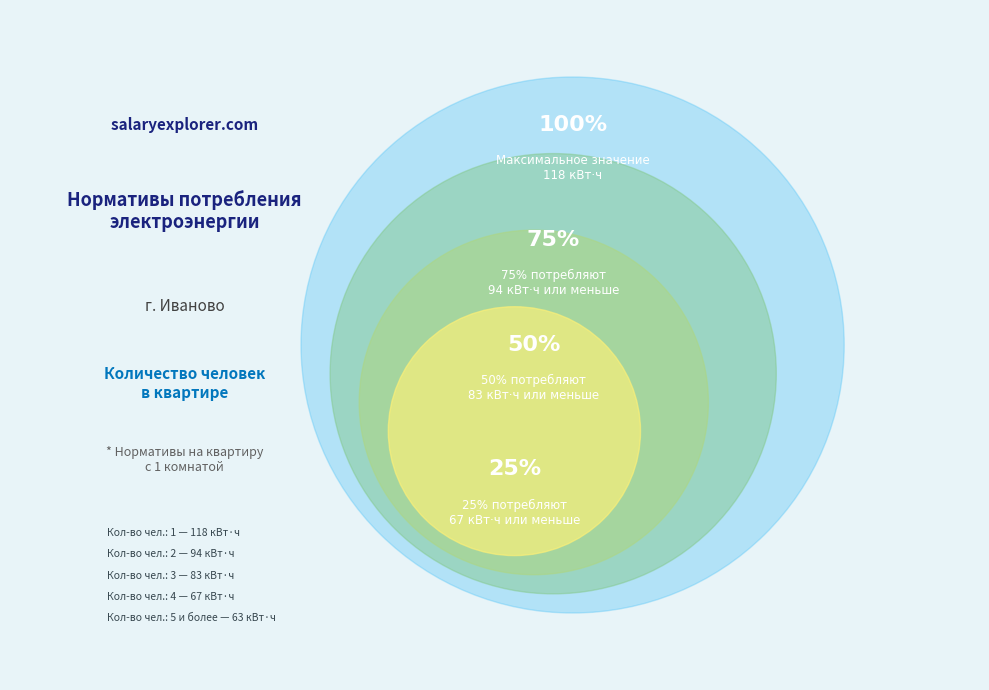

What percentage do 2 and 4 together represent?

37.9%